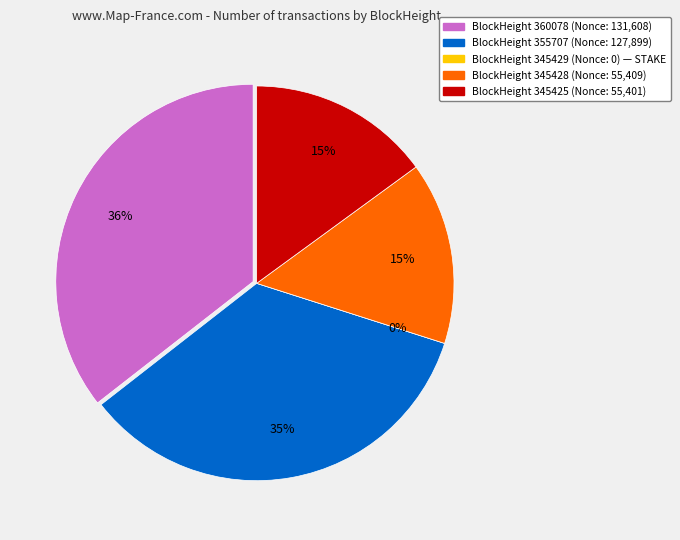

What is the smallest slice in the pie chart?

345429